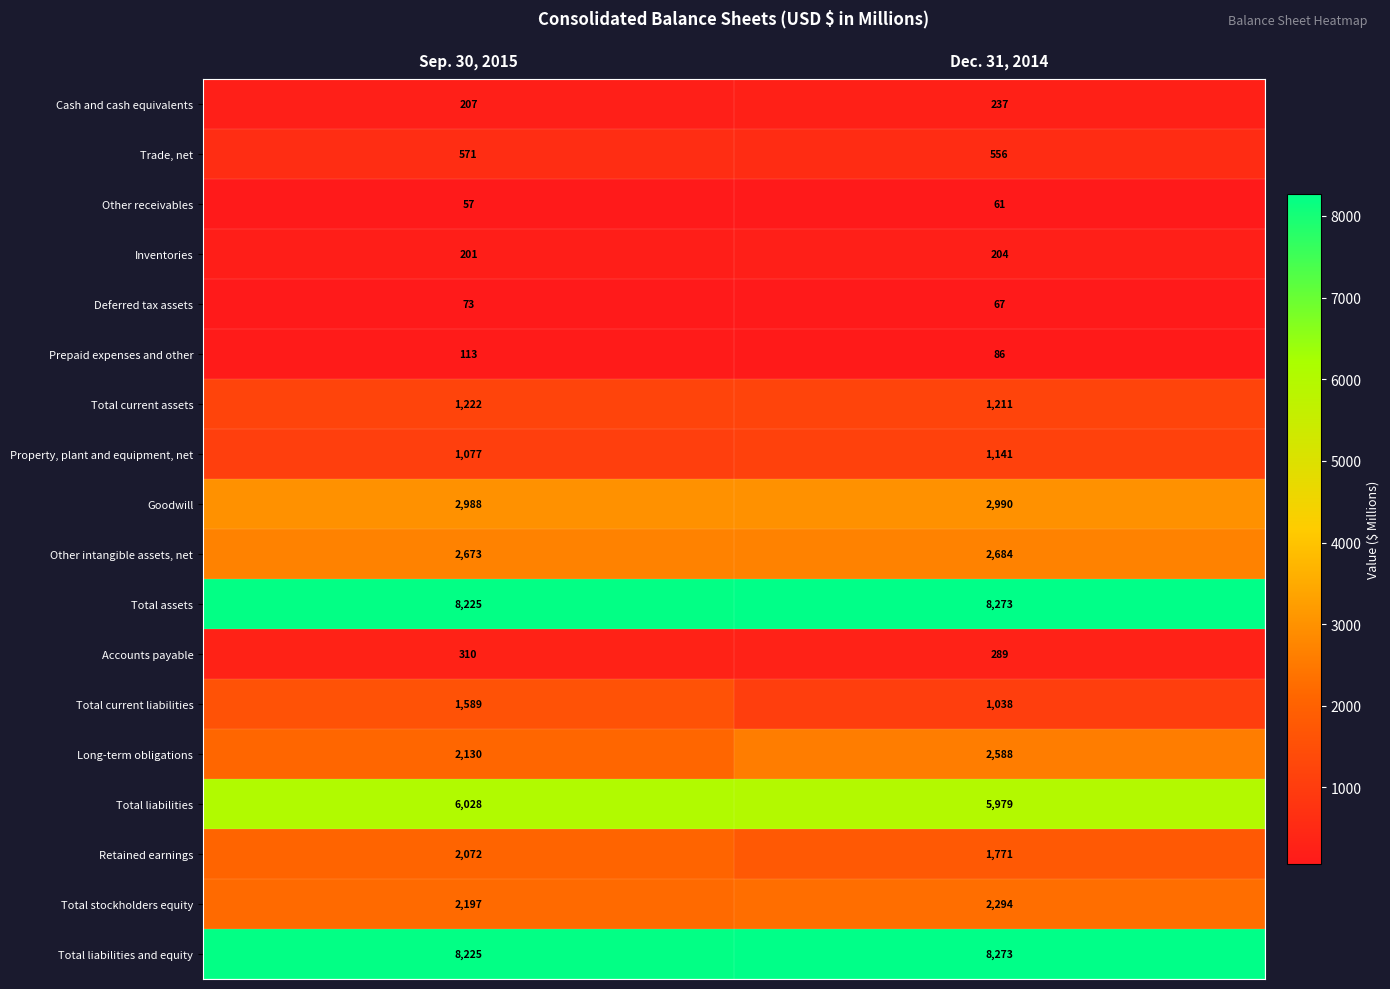

The value of Other receivables at Dec. 31, 2014 is 108. True or false?

False